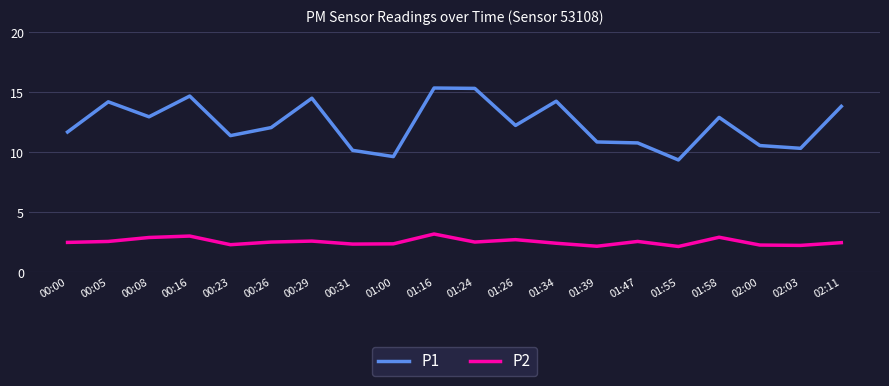

True or false: P2 and P1 intersect in this chart.

False